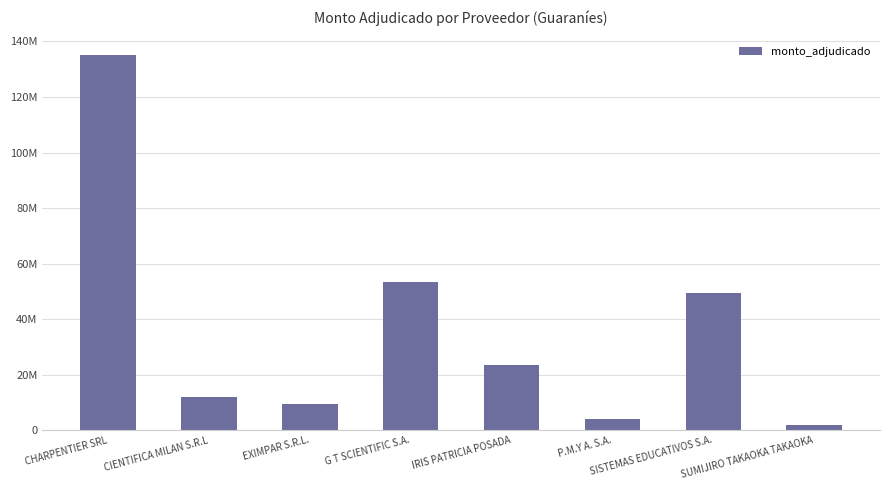

What is the difference between the values at CHARPENTIER SRL and CIENTIFICA MILAN S.R.L?

123068100